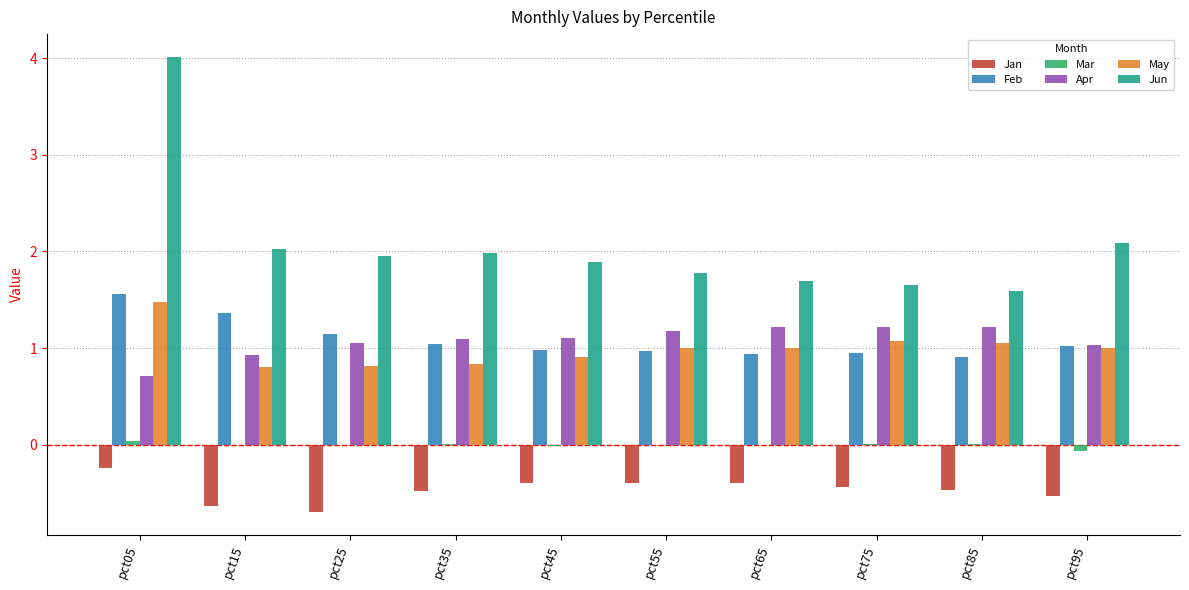

How many values in the Apr series exceed 1?

8